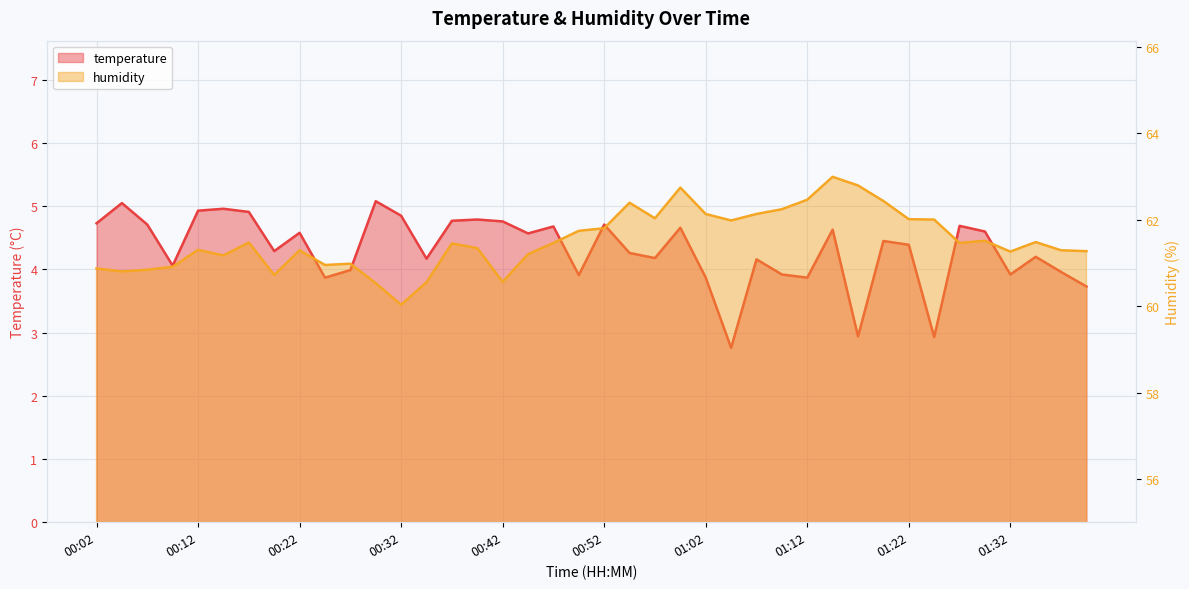

Which has a higher value, 00:24 or 00:04?

00:04